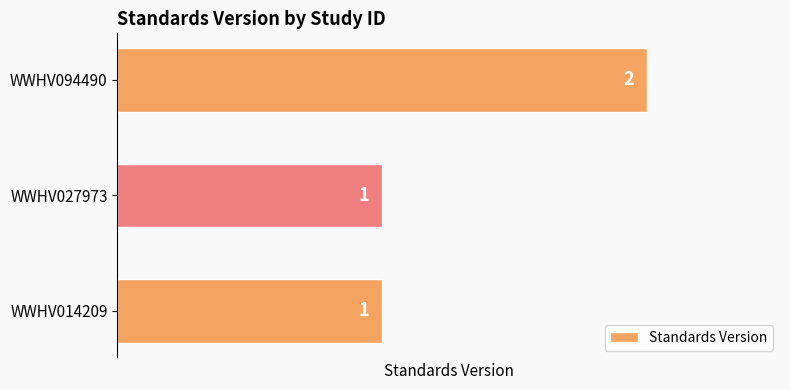

At which category does the chart reach its peak across all series?

WWHV094490